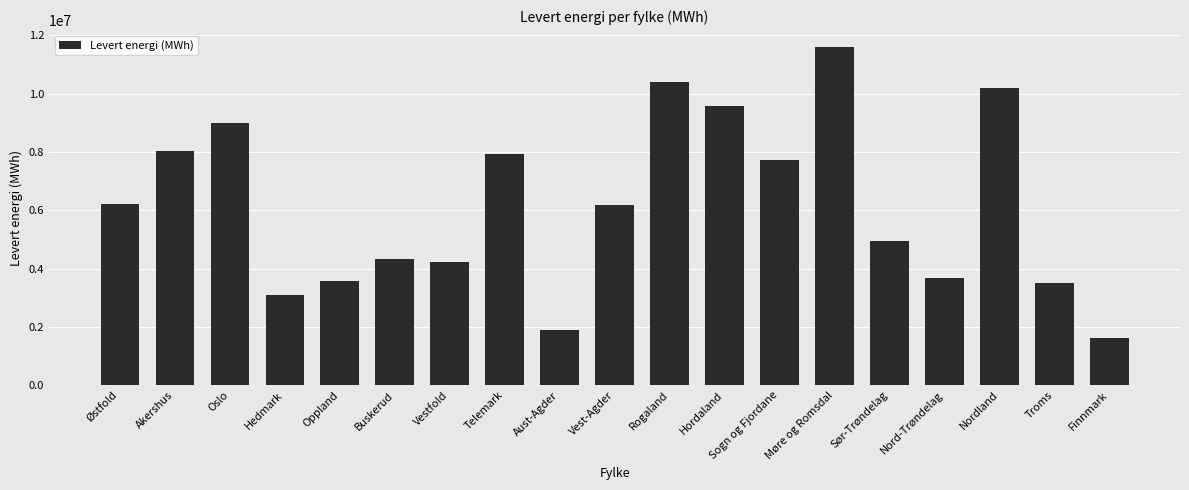

How many data points does each series have?

19